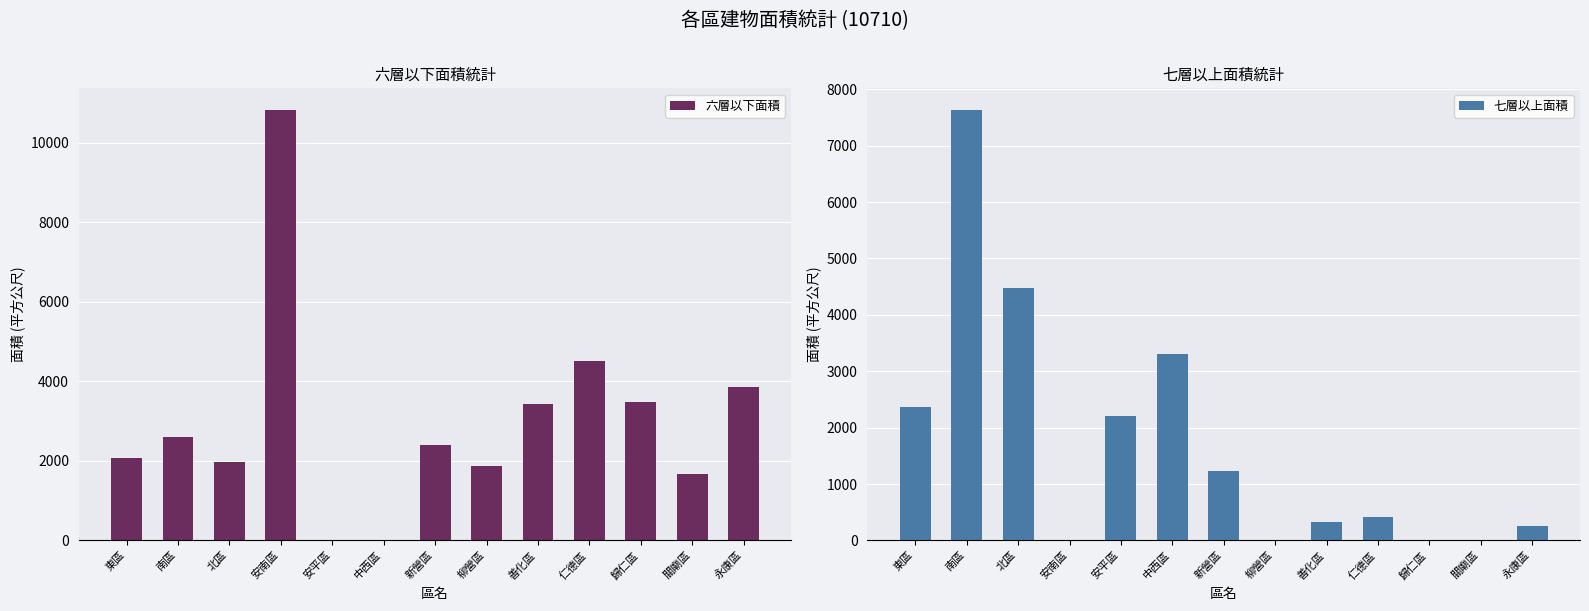

Which category has the lowest value in the 七層以上面積 series?

安南區